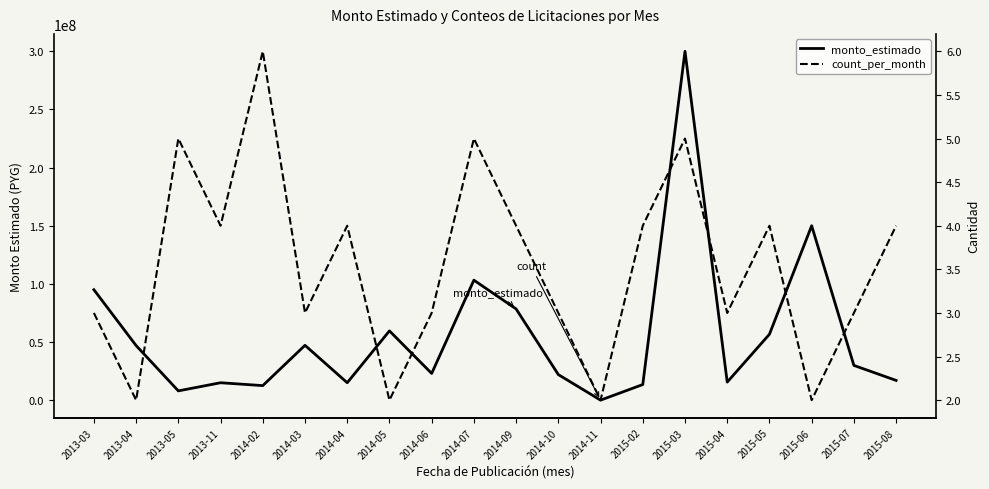

How many count_per_month values are between 3 and 4?

12